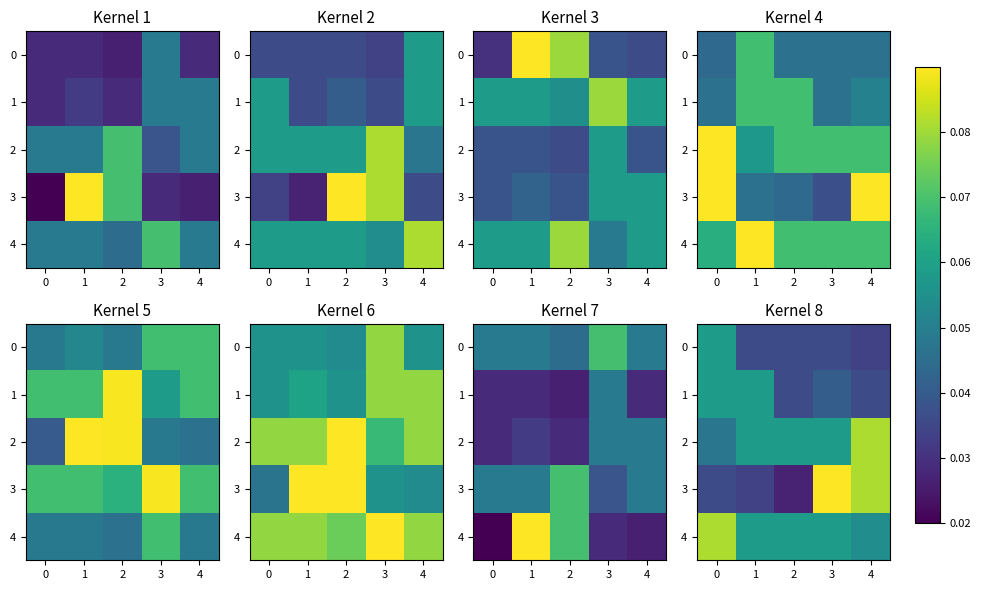

At how many categories does at least one series exceed 0?

5